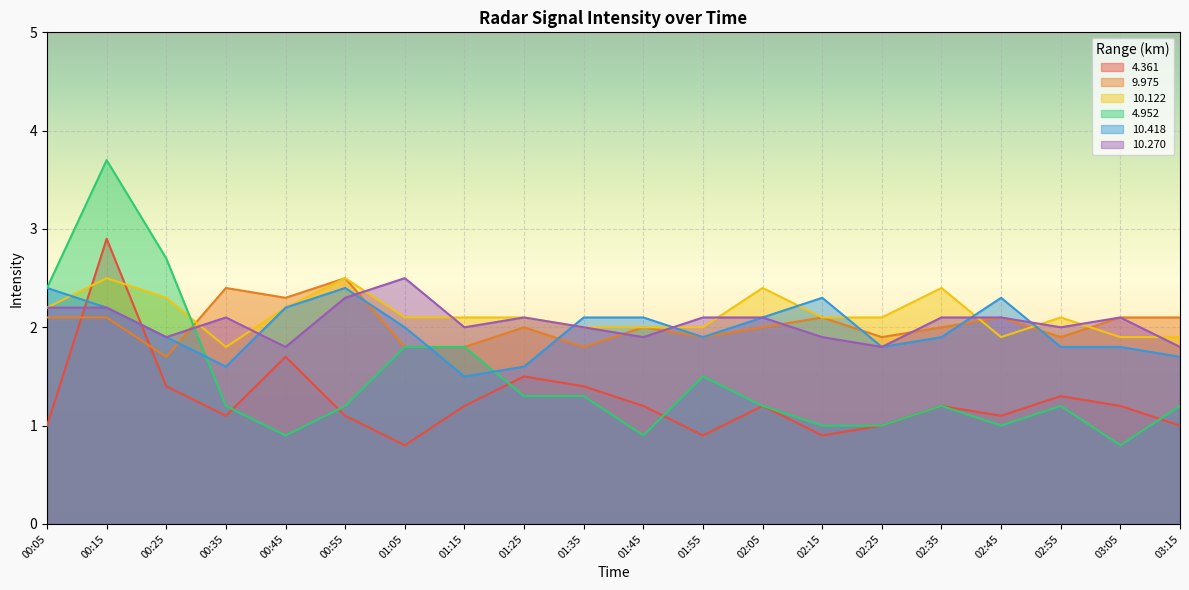

Does the chart display data point markers on the line(s)?

No